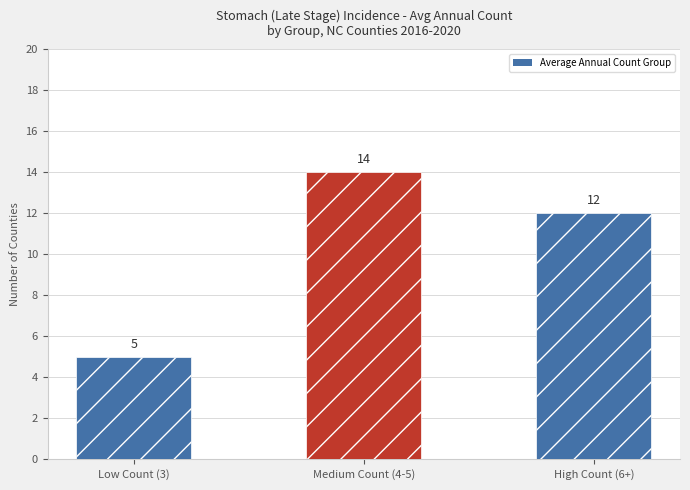

How many categories are shown in the chart?

3